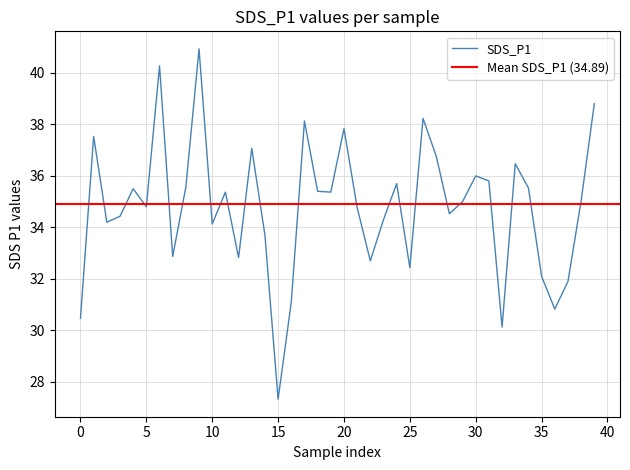

The chart shows a value of 68.4 at 39. True or false?

False